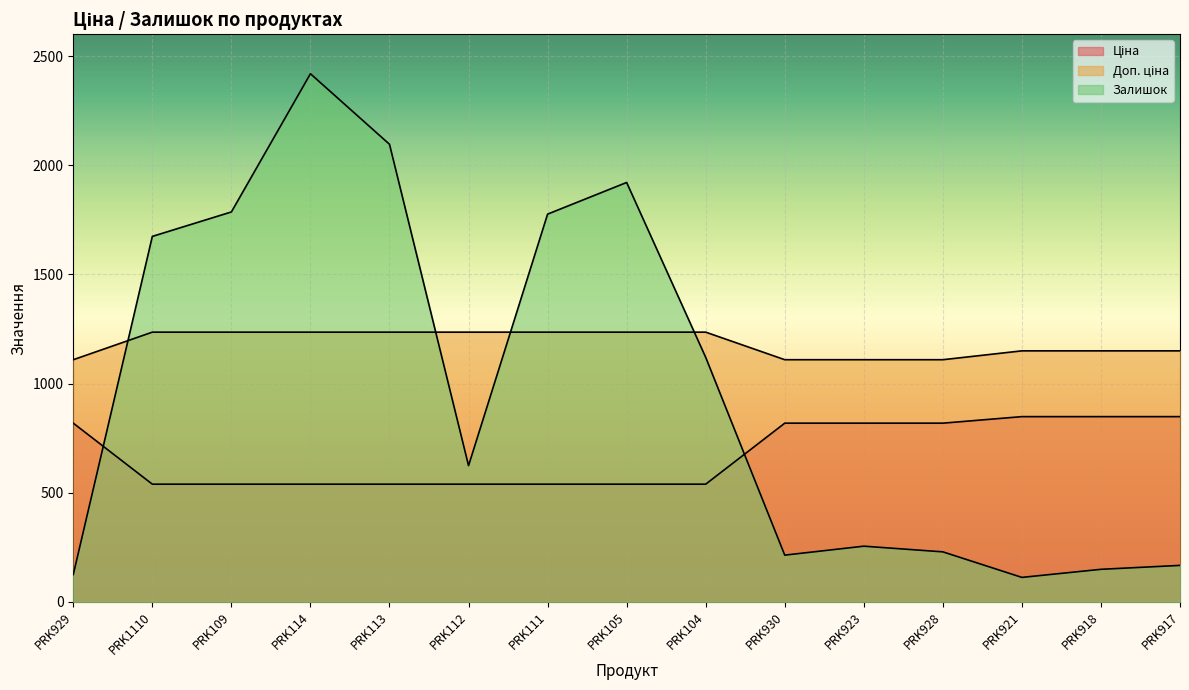

True or false: Залишок has more than 1 points higher than both neighbors.

True